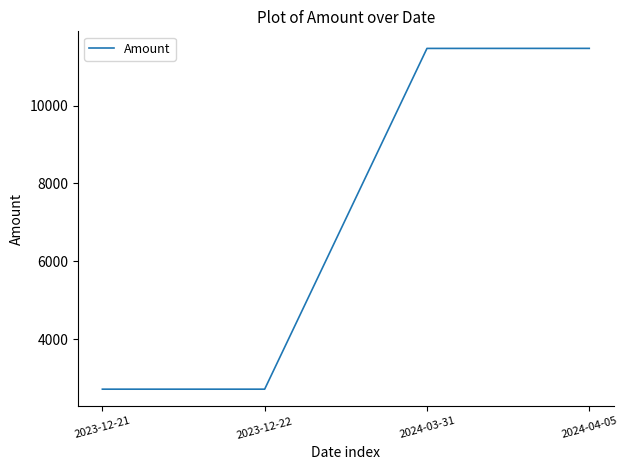

What is the average value?

7093.7